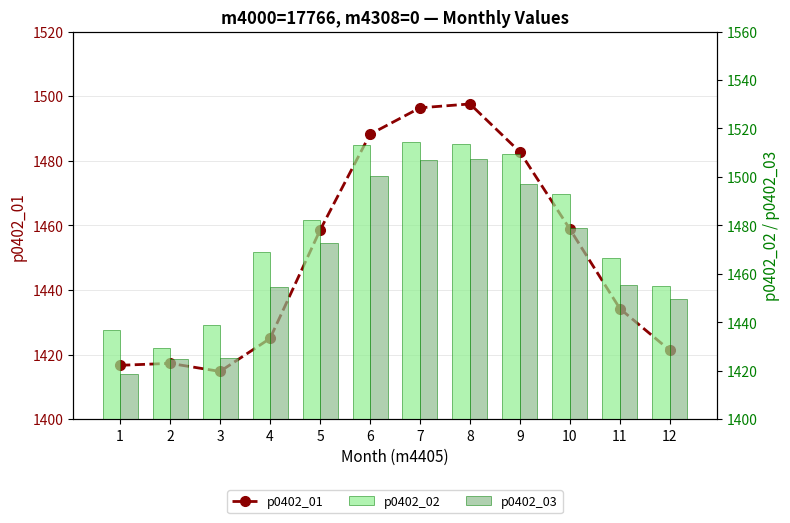

Is it true that p0402_03 equals 1454.4 at 4?

True